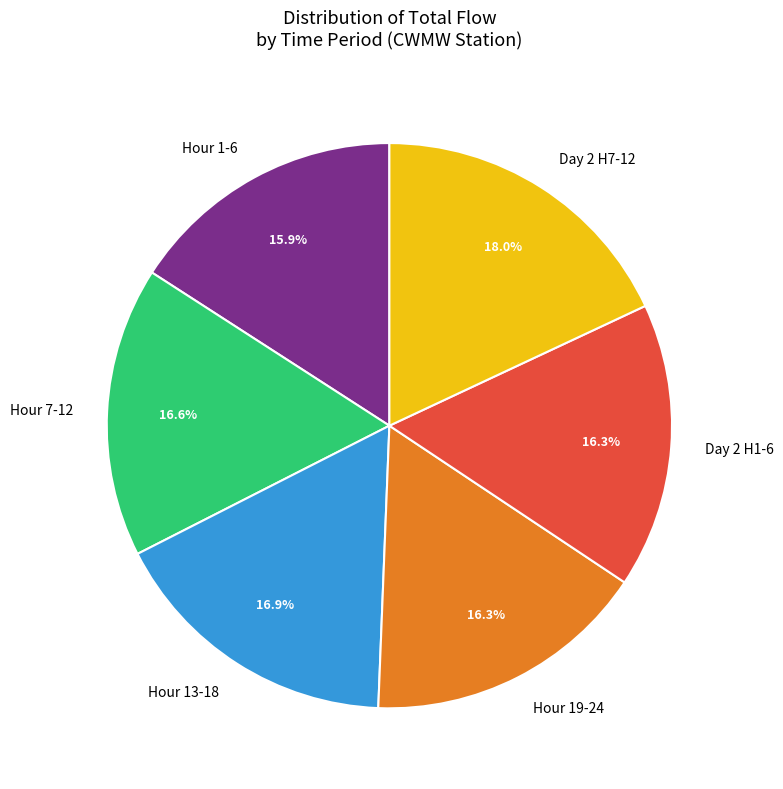

What portion of the pie excludes Day 2 H7-12?

82.0%